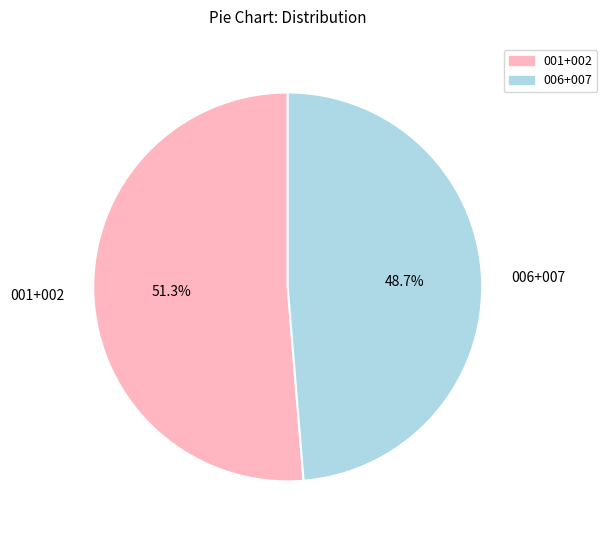

Rank the categories by value from lowest to highest.

006+007, 001+002